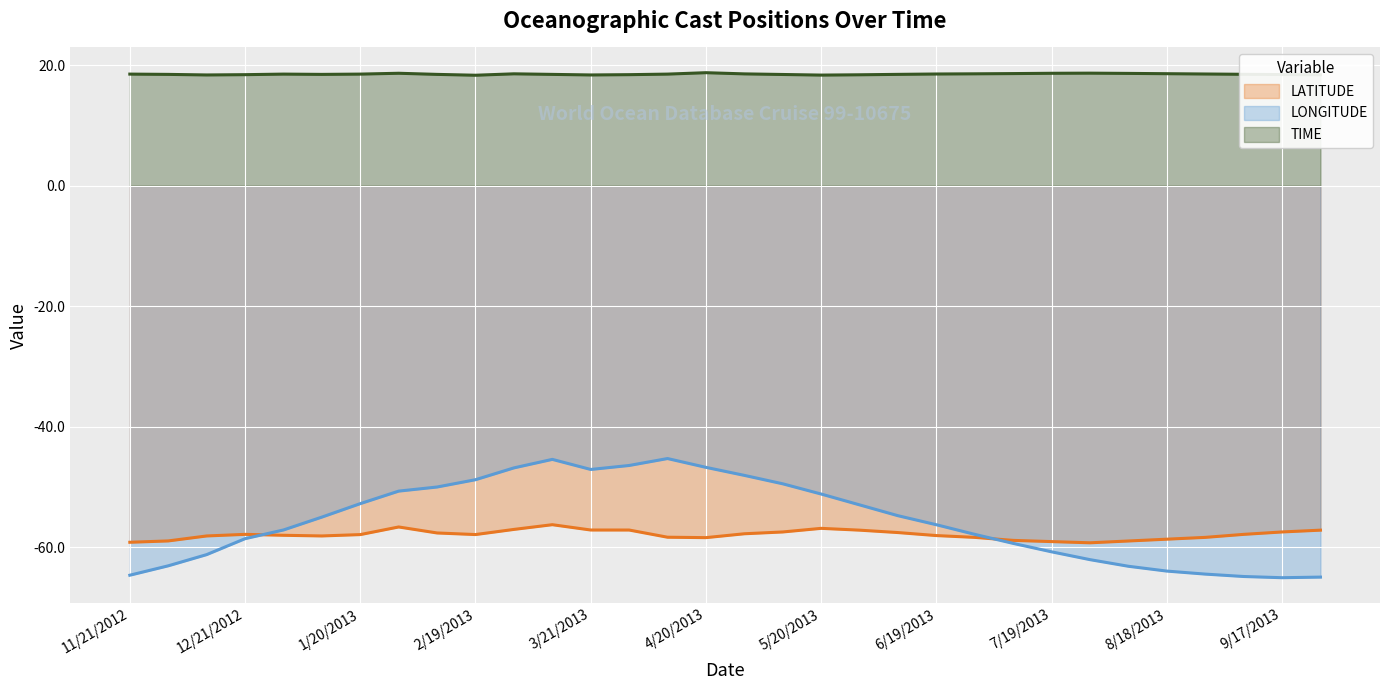

How many TIME values are between 18 and 19?

32